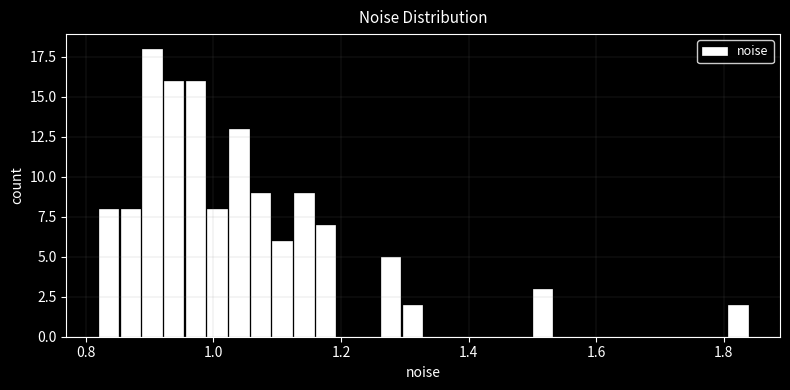

Around what value on the x-axis is the tallest bar? Give the approximate position of its centre, as read against the axis.

0.90